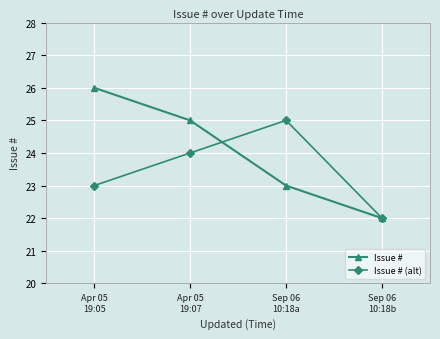

At how many categories does at least one series exceed 23?

3